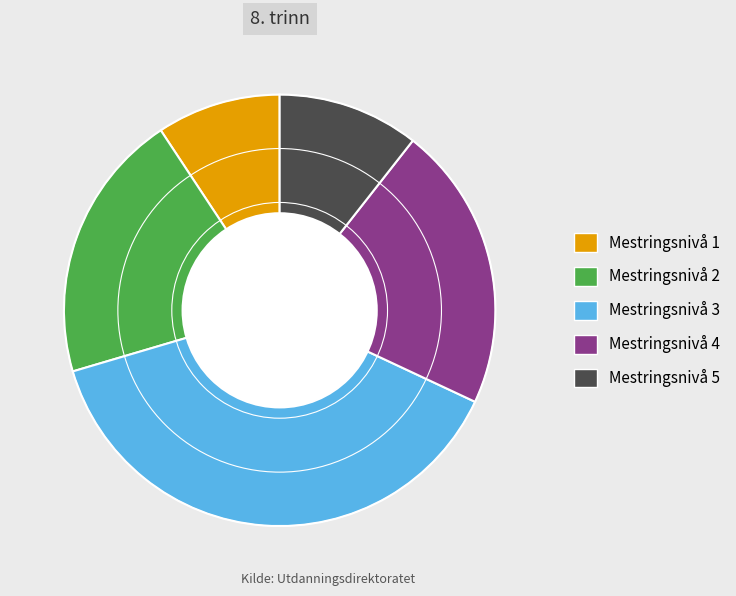

Approximately how many times larger is the value at Mestringsnivå 5 compared to Mestringsnivå 4?

0.5